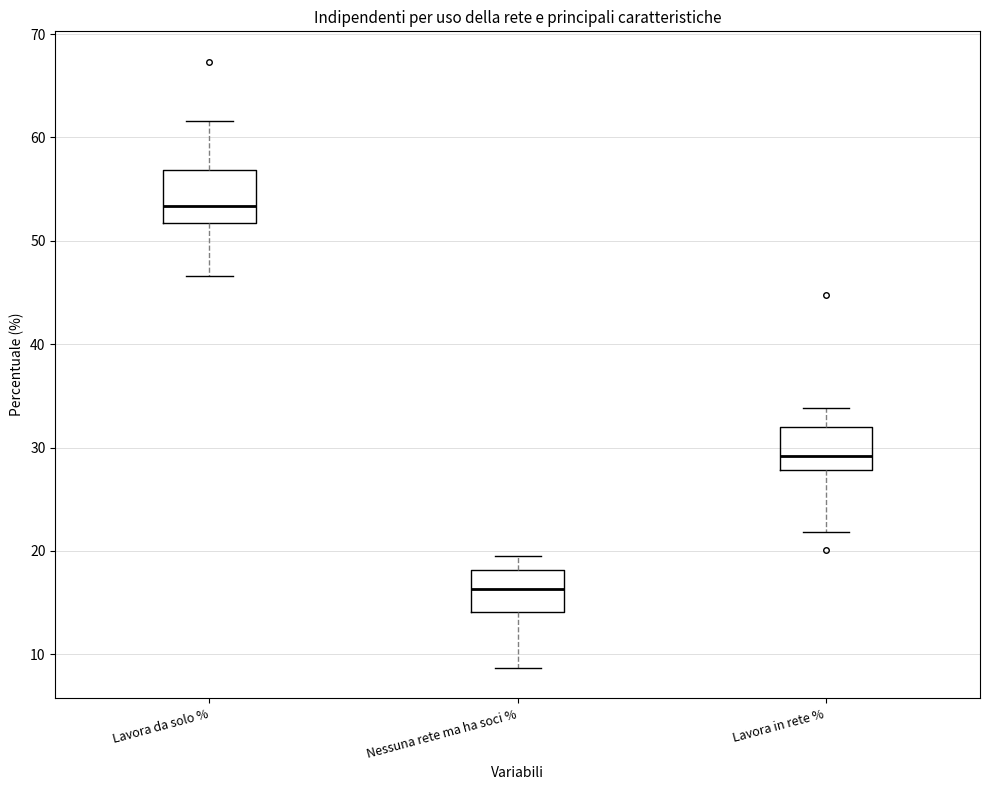

Where does the lower whisker of the box for Lavora in rete % end on the y-axis? The values are not printed on the chart, so give them approximately, as read against the axis.

22